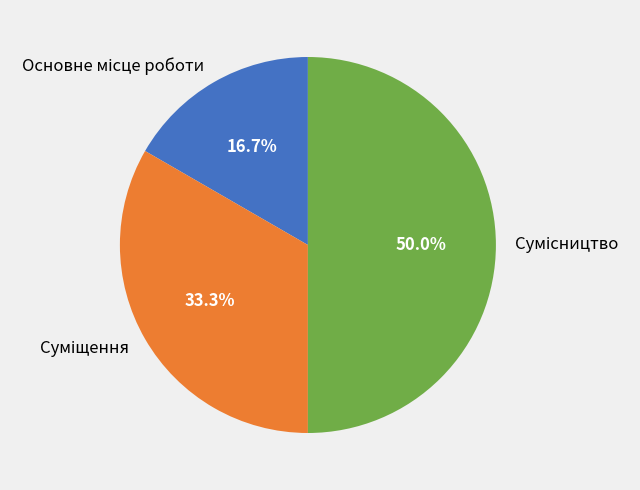

How many slices are in this pie chart?

3